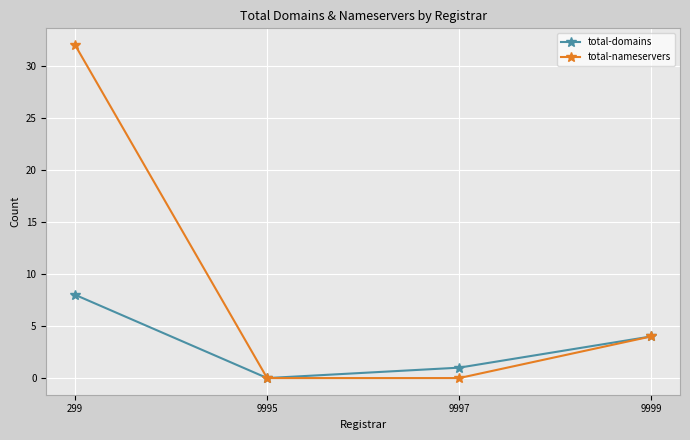

Rank the series by their average value, from highest to lowest.

total-nameservers, total-domains